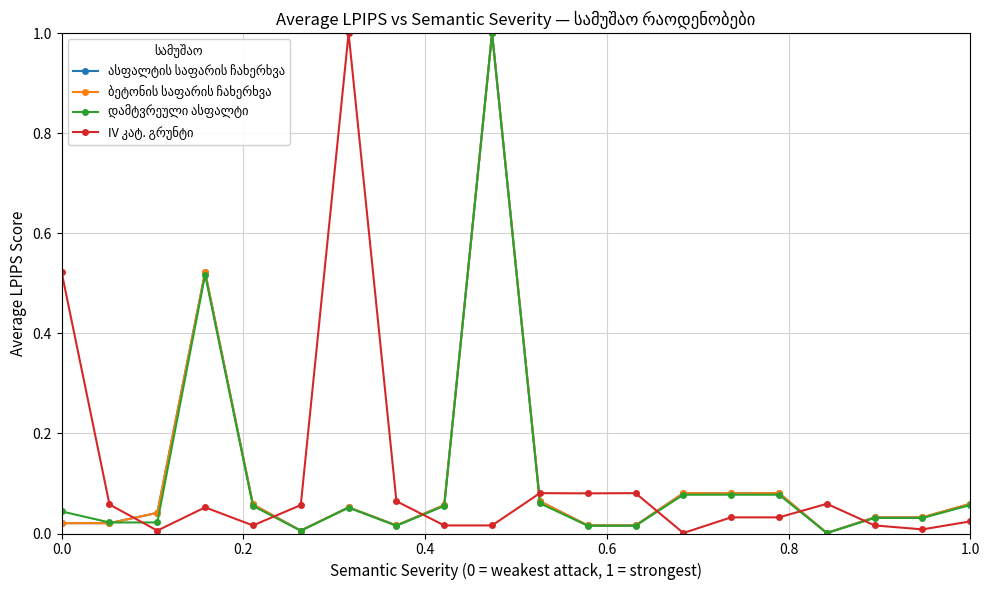

In დამტვრეული ასფალტი, how many points are higher than both neighbors (excluding endpoints)?

3